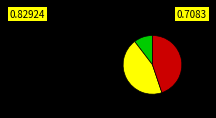

Does any single category account for the majority?

No